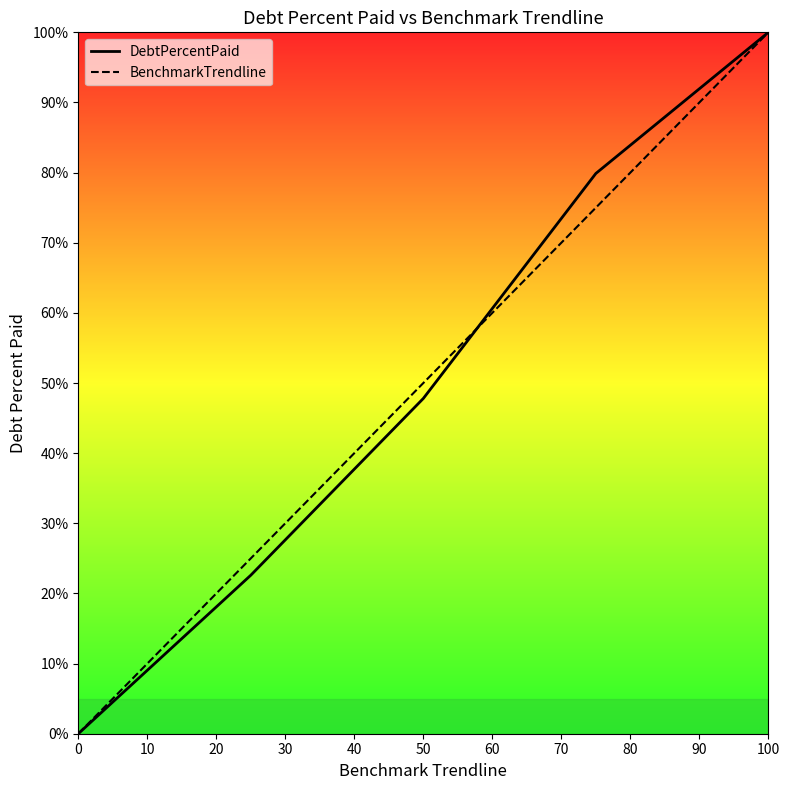

What is the greatest value displayed?

100.0